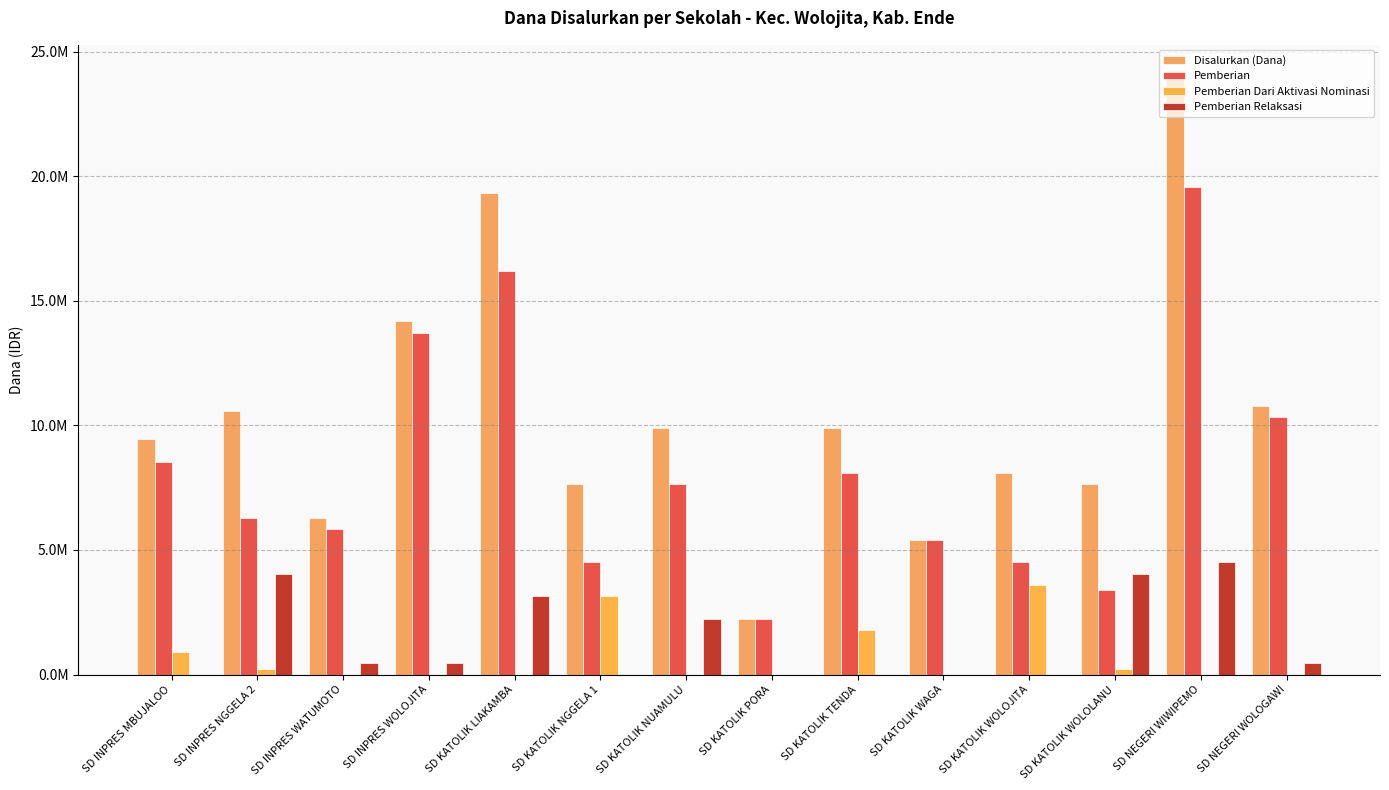

What are all the series names shown in the legend?

Disalurkan (Dana), Pemberian, Pemberian Dari Aktivasi Nominasi, Pemberian Relaksasi